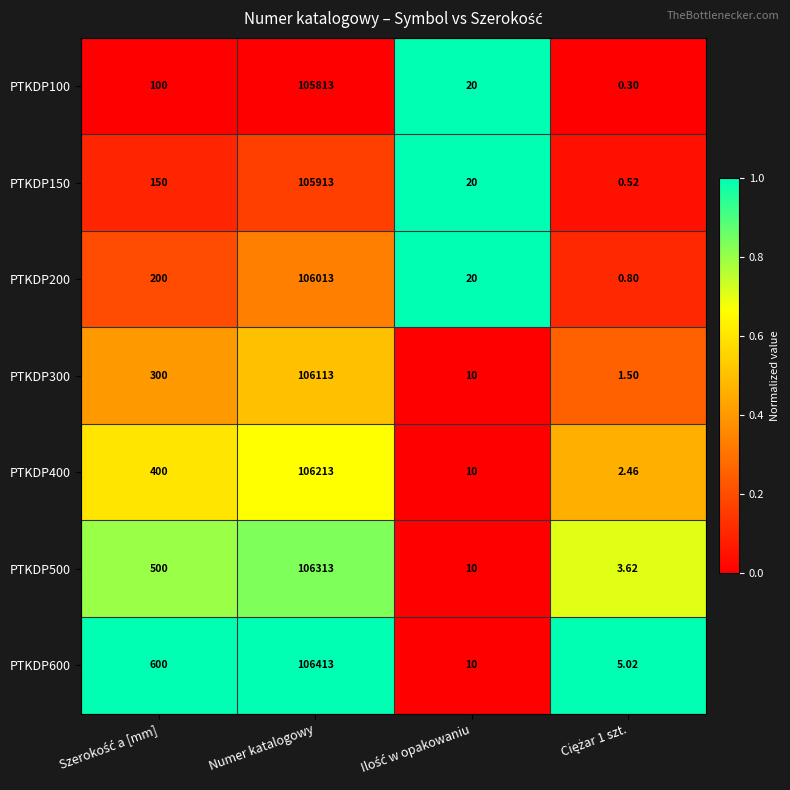

Which category has the highest value in the PTKDP600 series?

Numer katalogowy